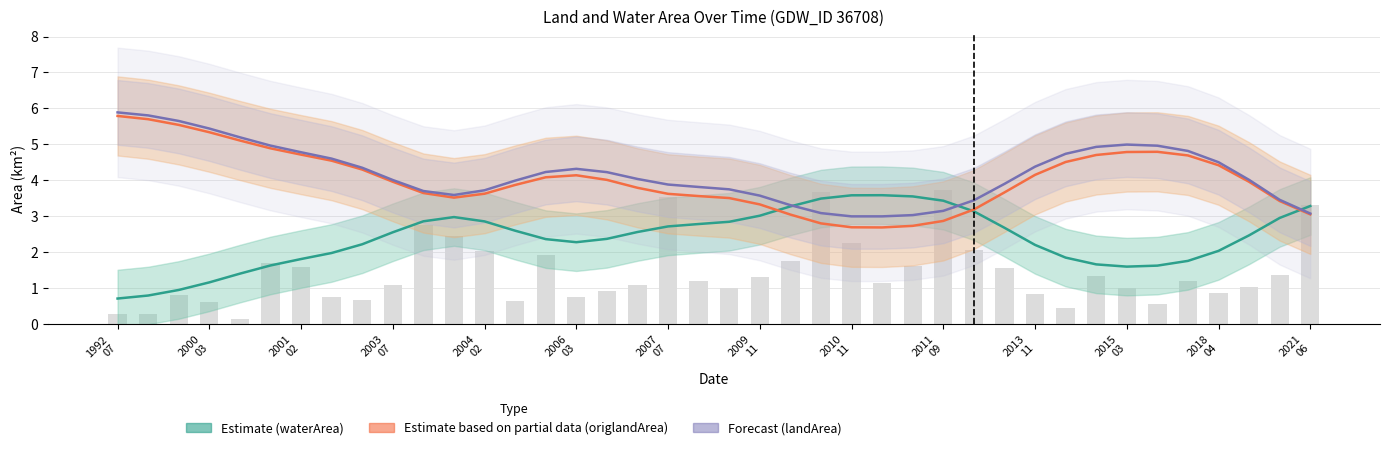

How many groups of bars are there?

40